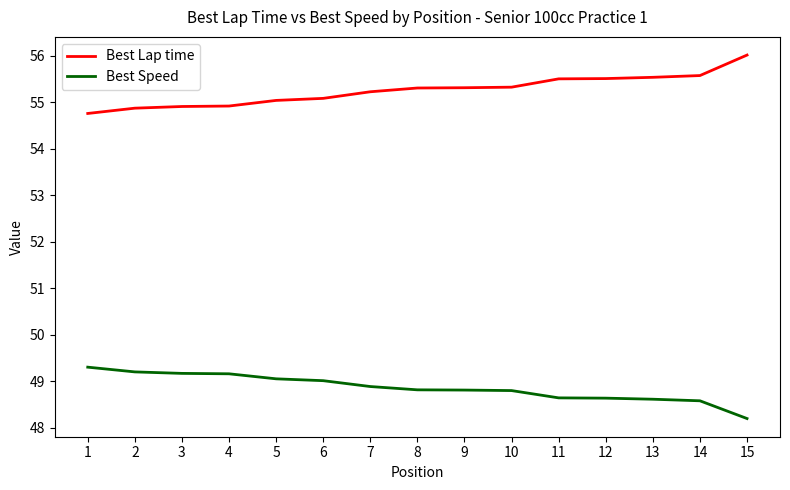

List the series in order of their peak value, highest first.

Best Lap time, Best Speed